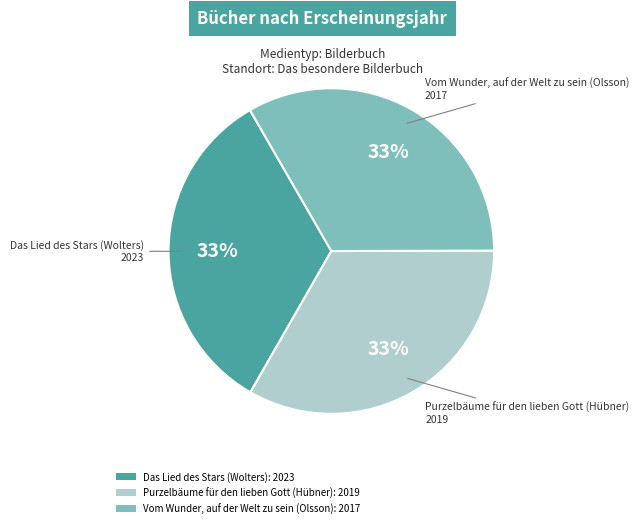

What is the ratio of the value at Vom Wunder, auf der Welt zu sein (Olsson) to the value at Purzelbäume für den lieben Gott (Hübner)?

1.0